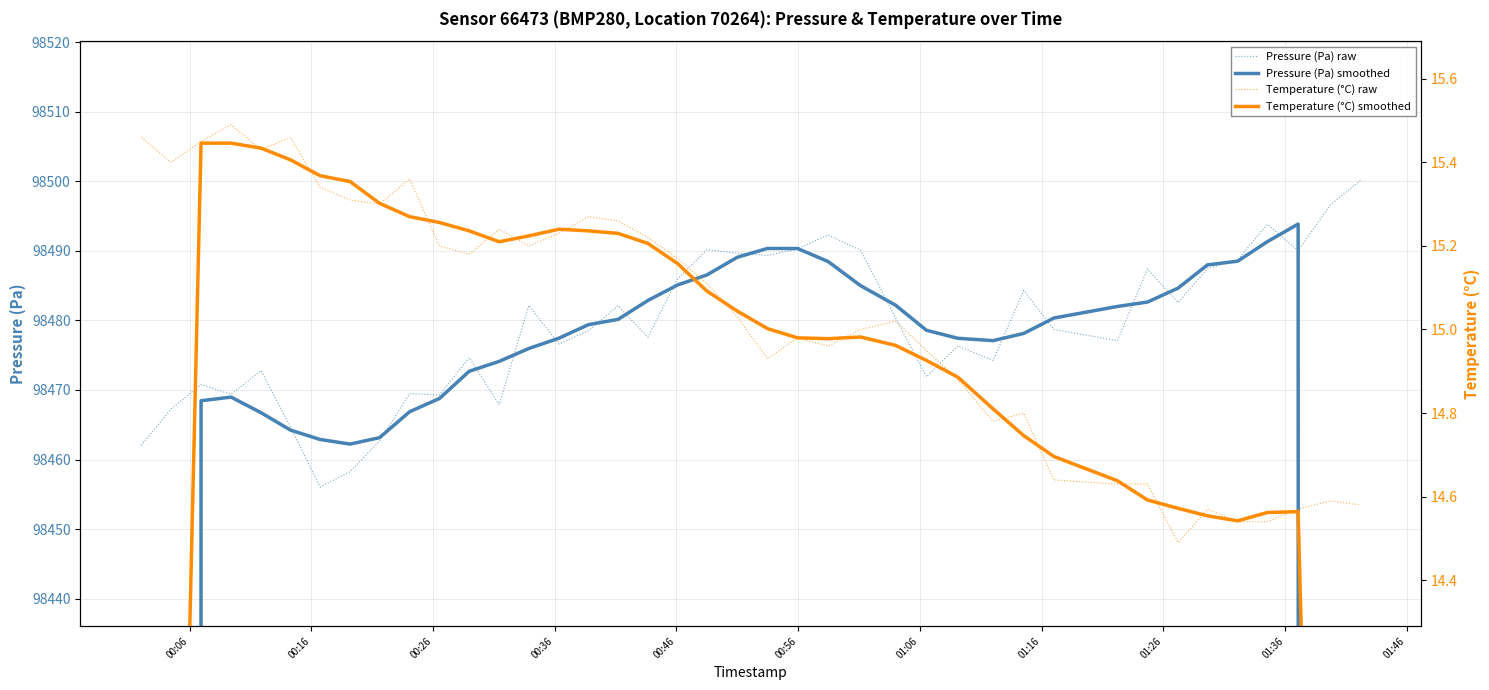

What is the highest value of the Pressure (Pa) raw series?

98500.1